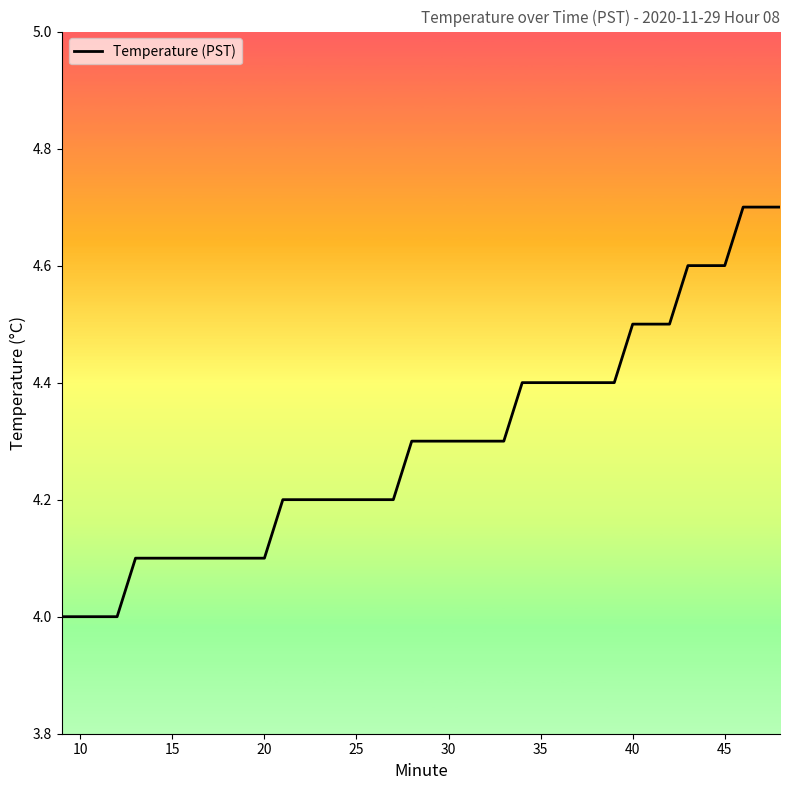

What is the difference between the maximum and minimum values?

0.7